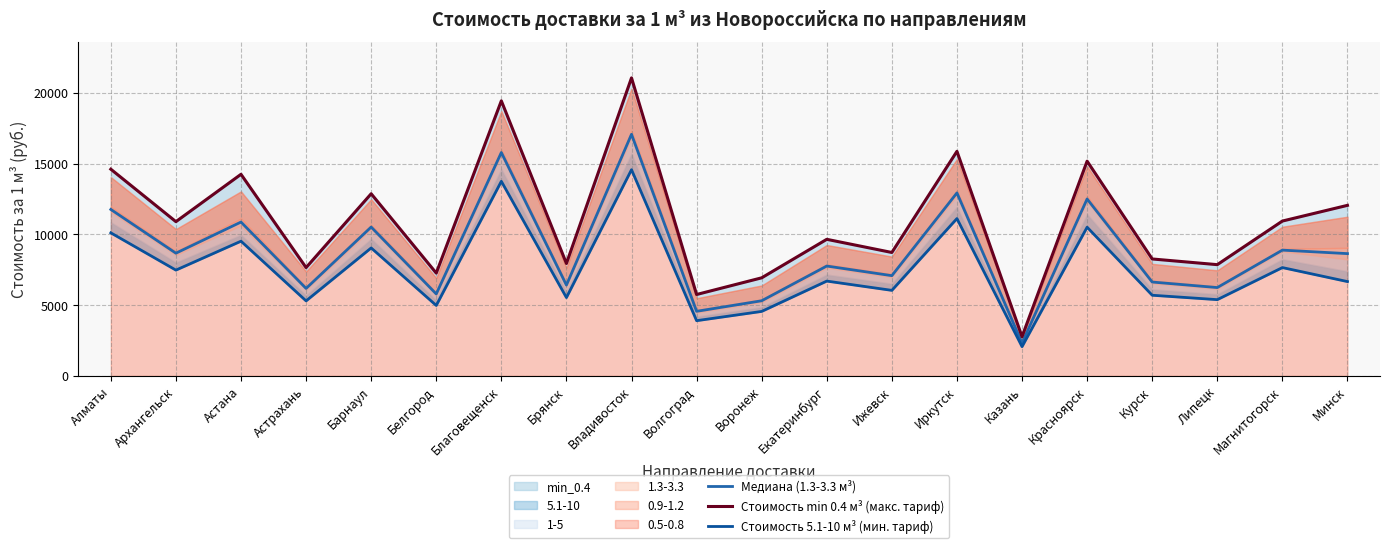

What is the average value of the Стоимость min 0.4 м³ (макс. тариф) series?

10996.4